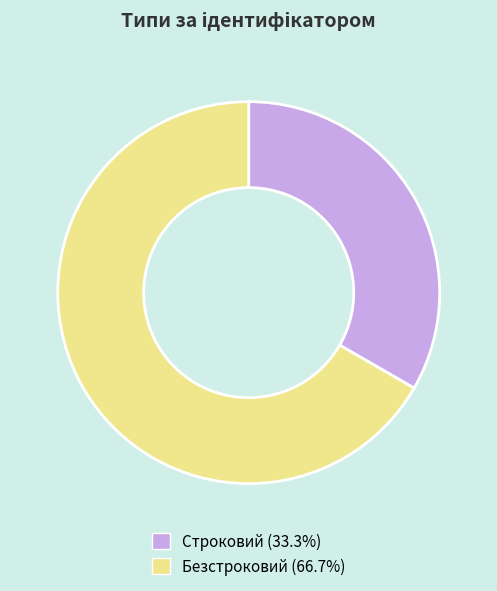

How many segments does this pie chart have?

2